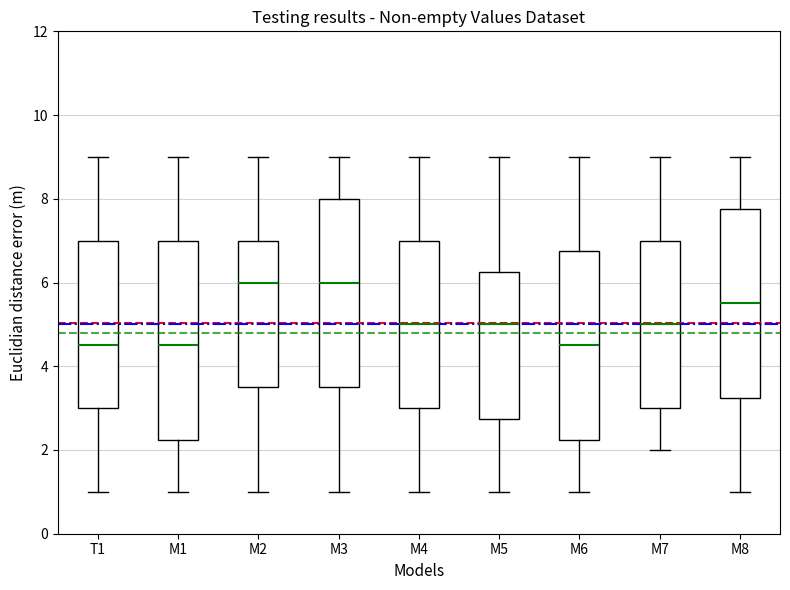

Reading left to right, transcribe this box plot: for each box, give where its median line is, the range the box spans, and where its two whiskers end, as read against the y-axis. The values are not printed on the chart, so give them approximately, as read against the axis.

T1: median 4.6, box 3.0 to 7.0, whiskers 1.0 to 9.0
M1: median 4.6, box 2.2 to 7.0, whiskers 1.0 to 9.0
M2: median 6.0, box 3.6 to 7.0, whiskers 1.0 to 9.0
M3: median 6.0, box 3.6 to 8.0, whiskers 1.0 to 9.0
M4: median 5.0, box 3.0 to 7.0, whiskers 1.0 to 9.0
M5: median 5.0, box 2.8 to 6.2, whiskers 1.0 to 9.0
M6: median 4.6, box 2.2 to 6.8, whiskers 1.0 to 9.0
M7: median 5.0, box 3.0 to 7.0, whiskers 2.0 to 9.0
M8: median 5.6, box 3.2 to 7.8, whiskers 1.0 to 9.0